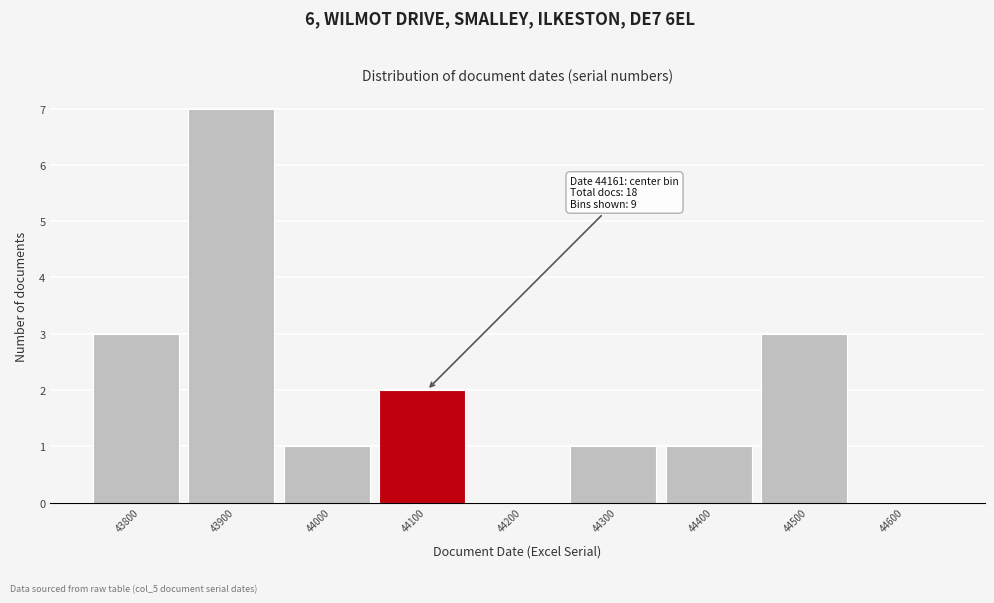

Reading left to right, extract all data points from this chart.

43800=3	43900=7	44000=1	44100=2	44200=0	44300=1	44400=1	44500=3	44600=0